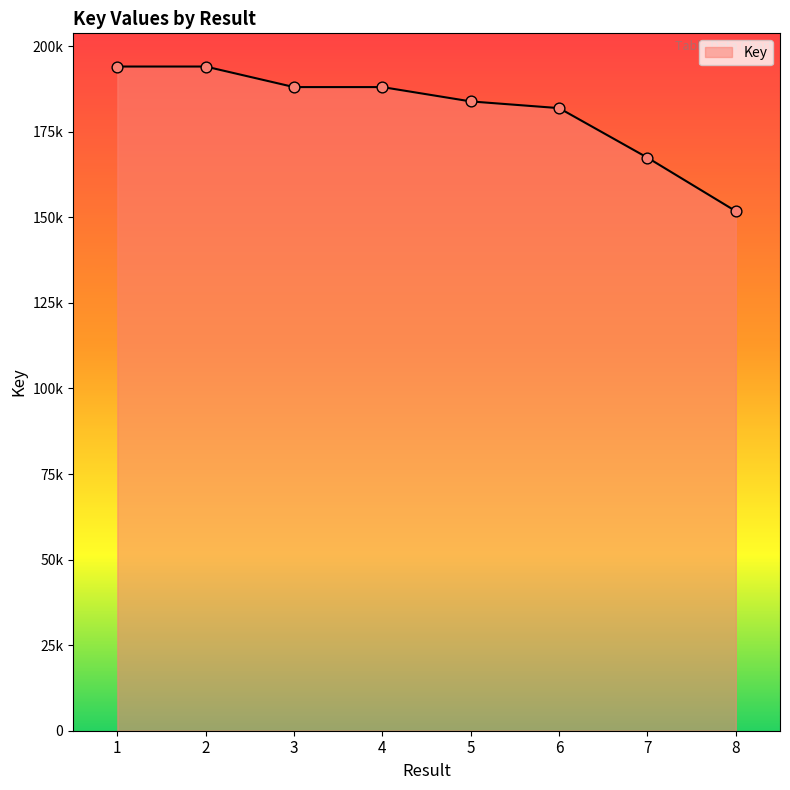

Does the chart have visible grid lines?

No